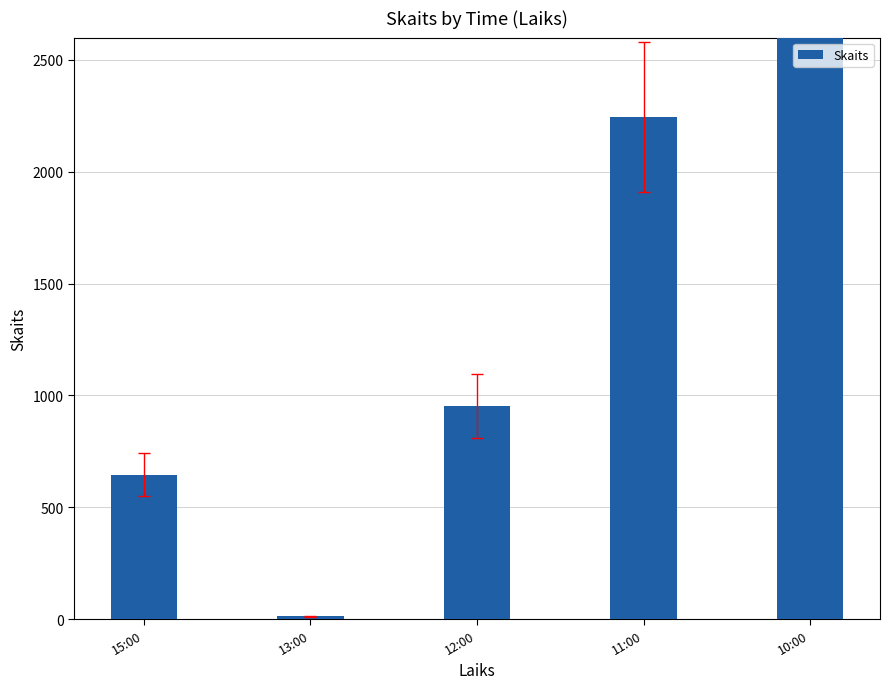

What is the ratio of the value at 11:00 to the value at 15:00?

3.5